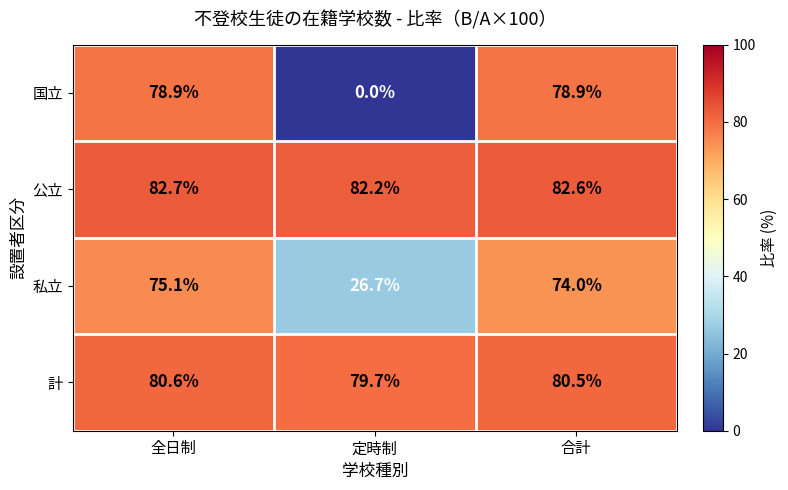

At which category is the sum across all series the highest?

全日制